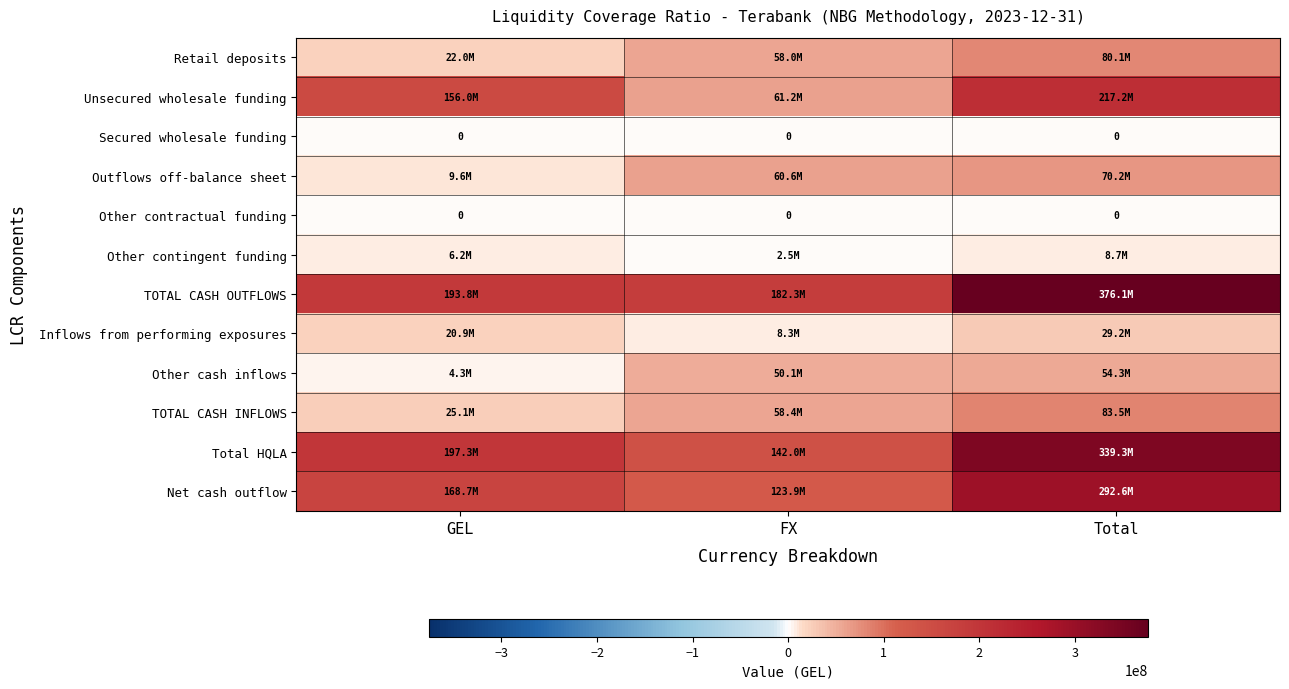

At which label does Outflows off-balance sheet reach its minimum?

GEL